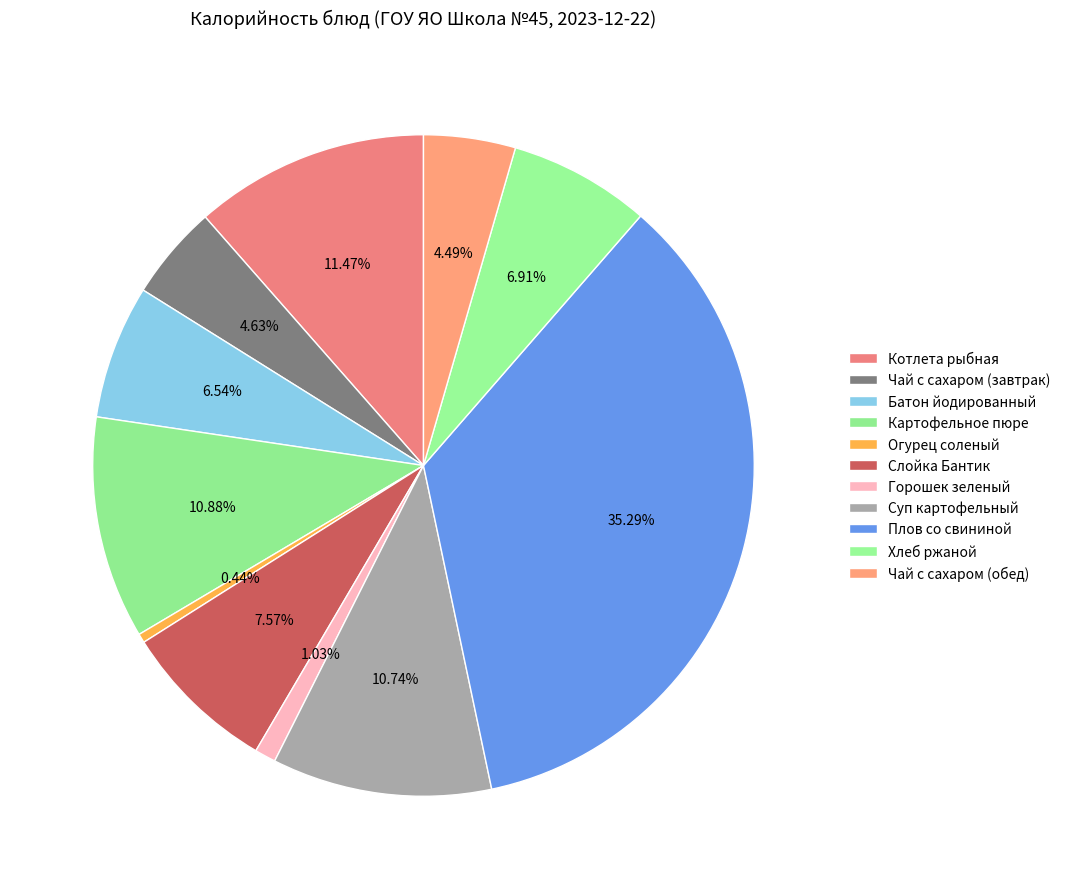

Rank the categories by value from highest to lowest.

Плов со свининой, Котлета рыбная, Картофельное пюре, Суп картофельный, Слойка Бантик, Хлеб ржаной, Батон йодированный, Чай с сахаром (завтрак), Чай с сахаром (обед), Горошек зеленый, Огурец соленый